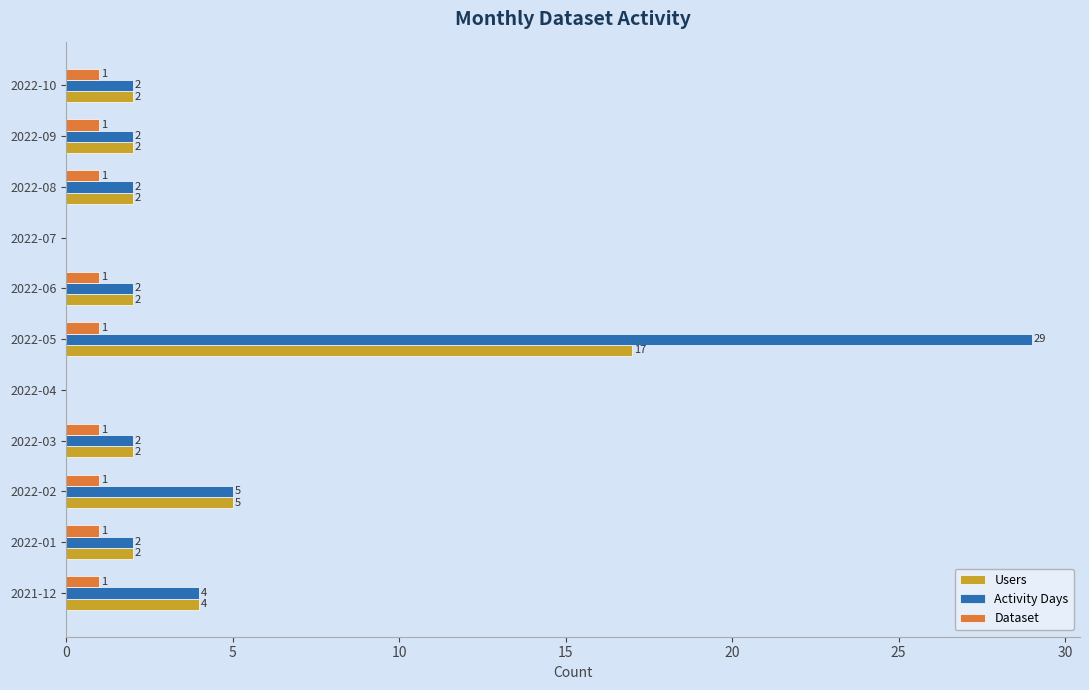

At which category is the sum across all series the highest?

2022-05